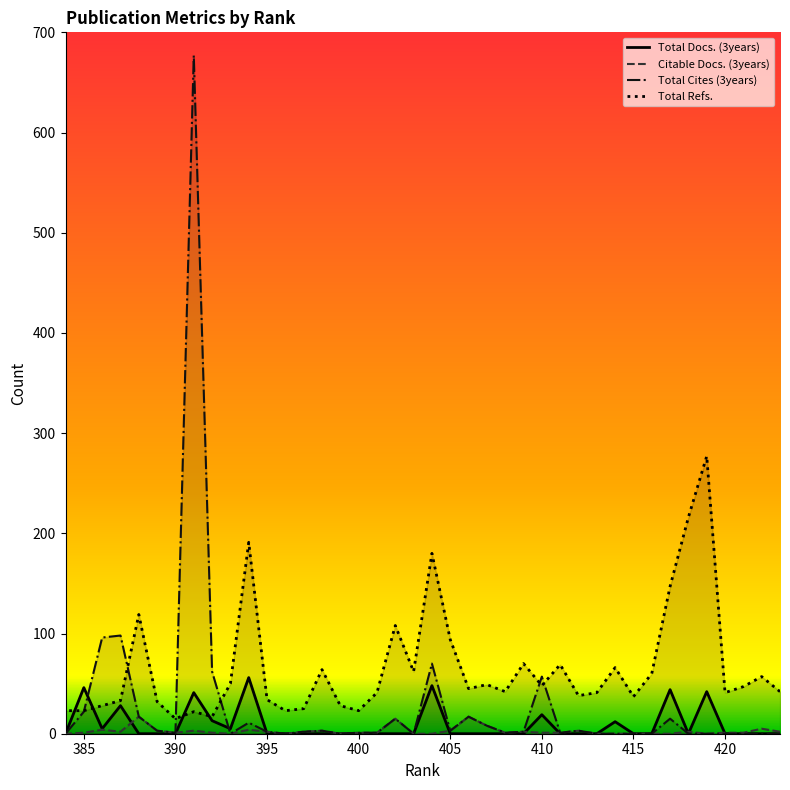

How many values in the Total Refs. series exceed 45?

19